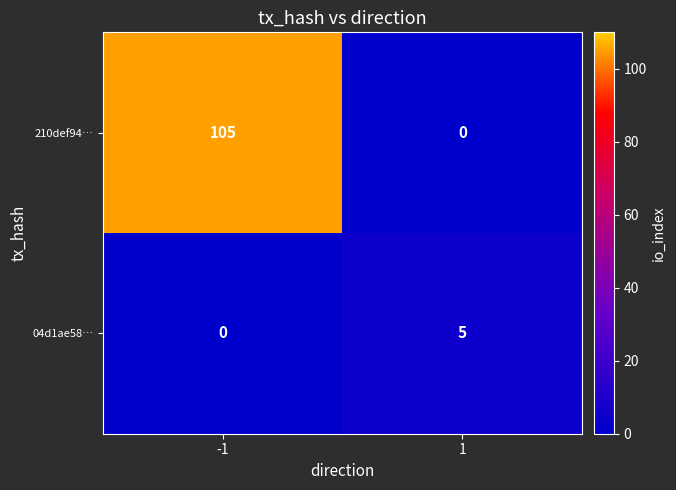

Reading left to right, extract all data points from this chart.

210def94…: 105	0
04d1ae58…: 0	5